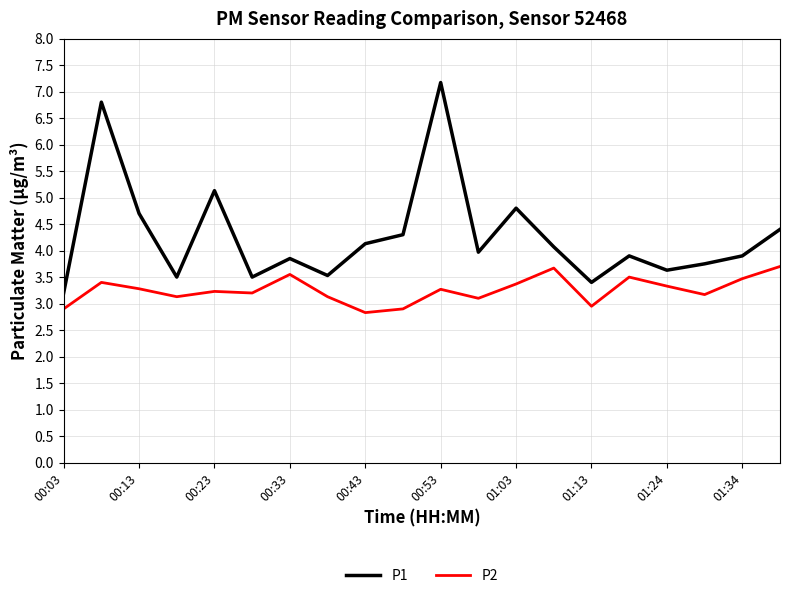

Which series has the largest total across all categories?

P1